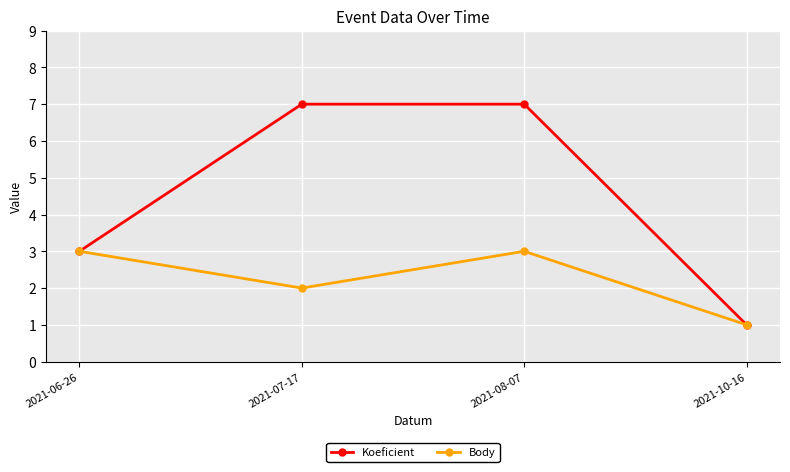

Reading left to right, transcribe all the data shown in this chart.

Koeficient: 2021-06-26=3	2021-07-17=7	2021-08-07=7	2021-10-16=1
Body: 2021-06-26=3	2021-07-17=2	2021-08-07=3	2021-10-16=1